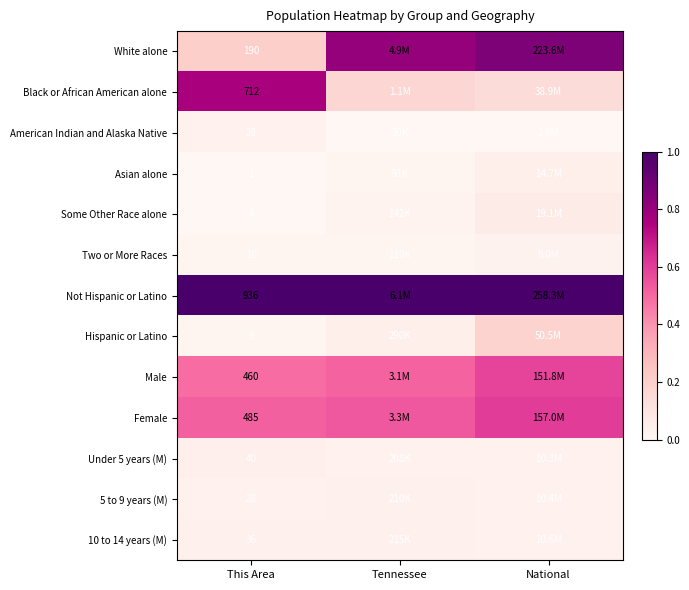

List the labels in order of Female value, smallest first.

This Area, Tennessee, National